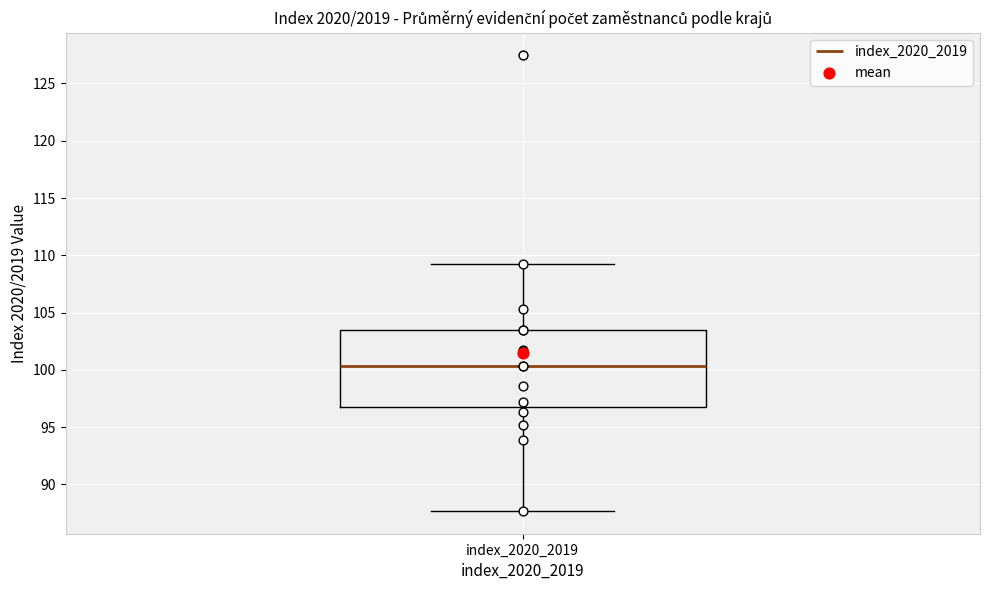

Transcribe this box plot: give where the median line is, the range the box spans, and where the two whiskers end, as read against the y-axis. The values are not printed on the chart, so give them approximately, as read against the axis.

median 100.5, box 97.0 to 103.5, whiskers 87.5 to 109.0